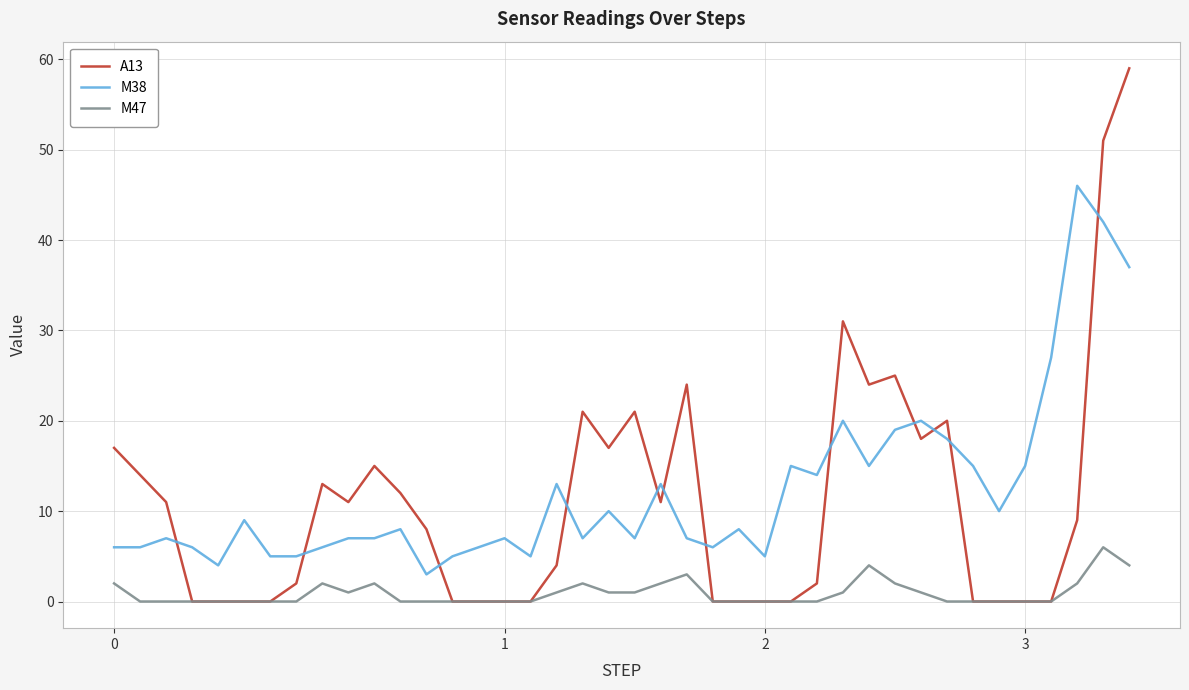

What is the minimum value for M38?

3